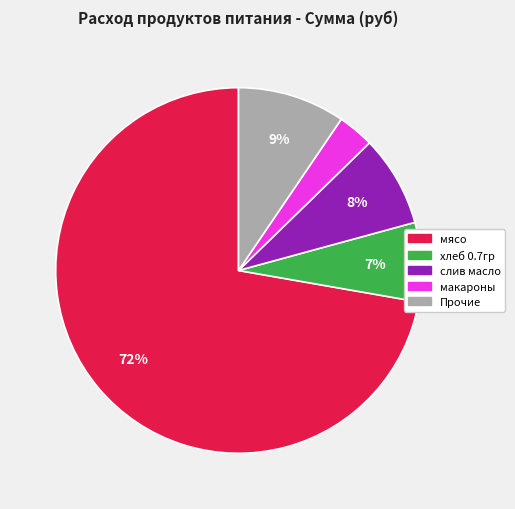

Does any single category account for the majority?

Yes